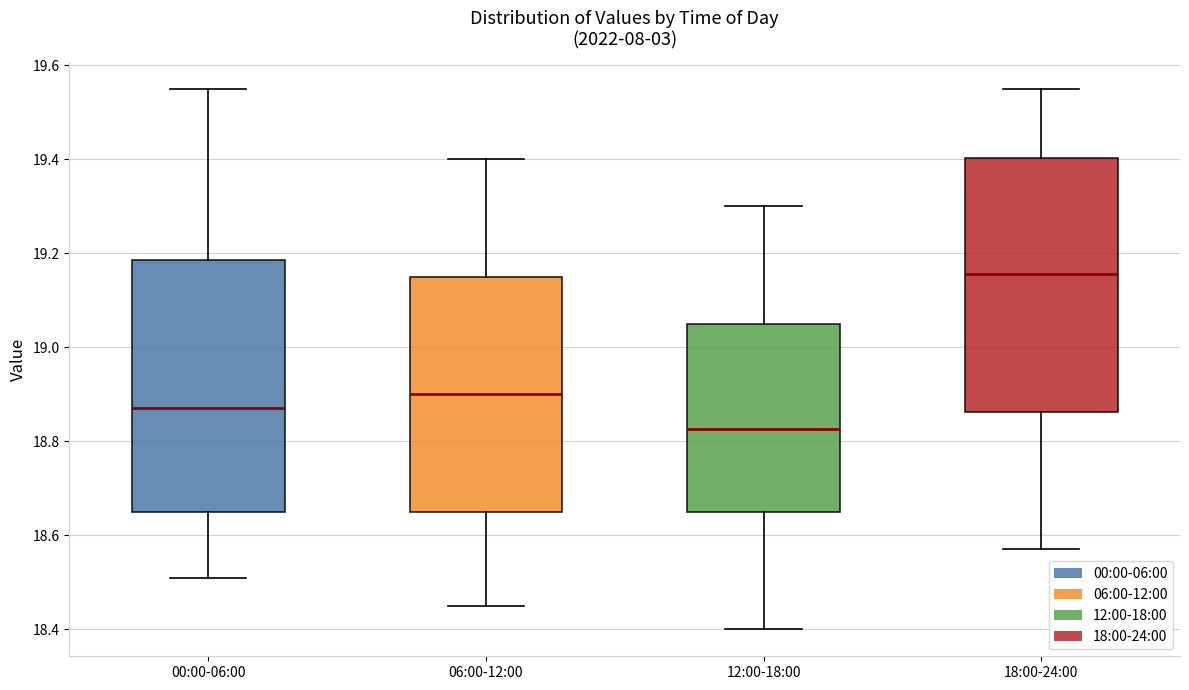

Reading left to right, transcribe this box plot: for each box, give where its median line is, the range the box spans, and where its two whiskers end, as read against the y-axis. The values are not printed on the chart, so give them approximately, as read against the axis.

00:00-06:00: median 18.88, box 18.66 to 19.18, whiskers 18.52 to 19.56
06:00-12:00: median 18.90, box 18.66 to 19.16, whiskers 18.46 to 19.40
12:00-18:00: median 18.82, box 18.66 to 19.06, whiskers 18.40 to 19.30
18:00-24:00: median 19.16, box 18.86 to 19.40, whiskers 18.58 to 19.56